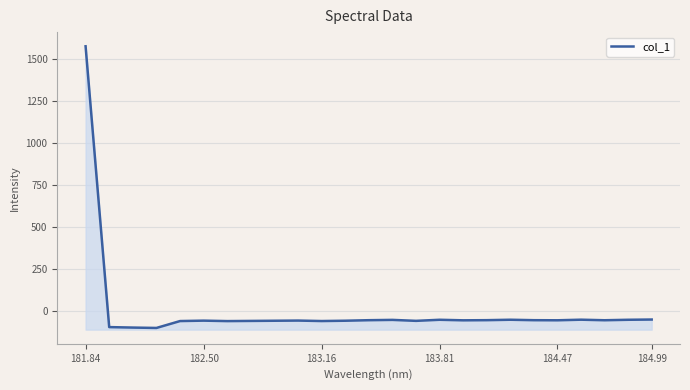

How many lines are shown in the chart?

1